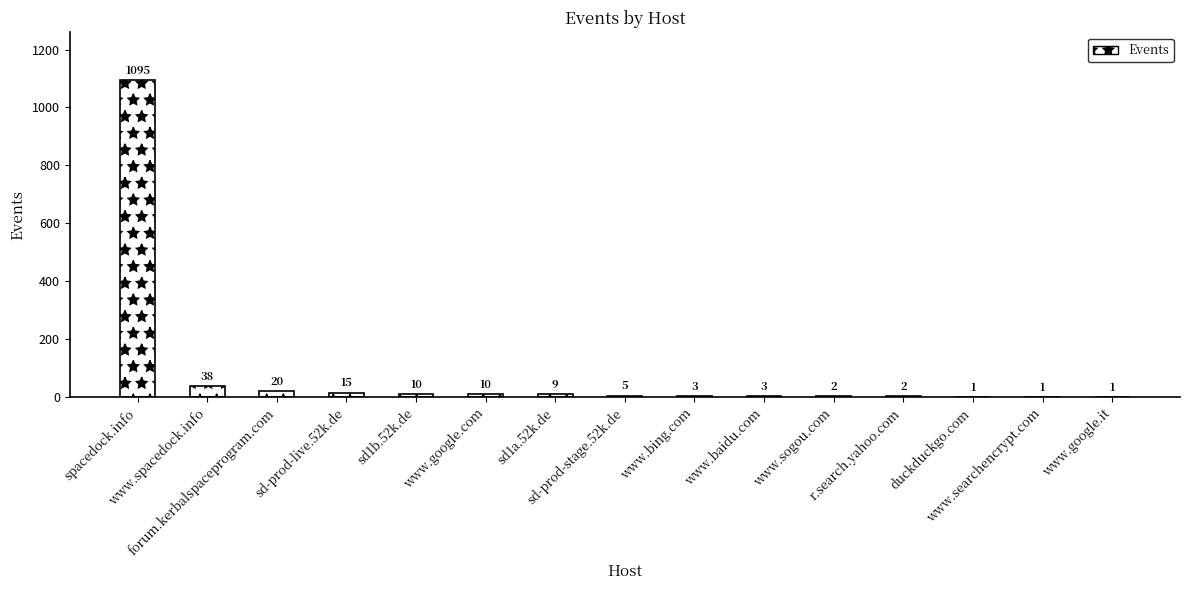

At which category does the chart reach its peak across all series?

spacedock.info